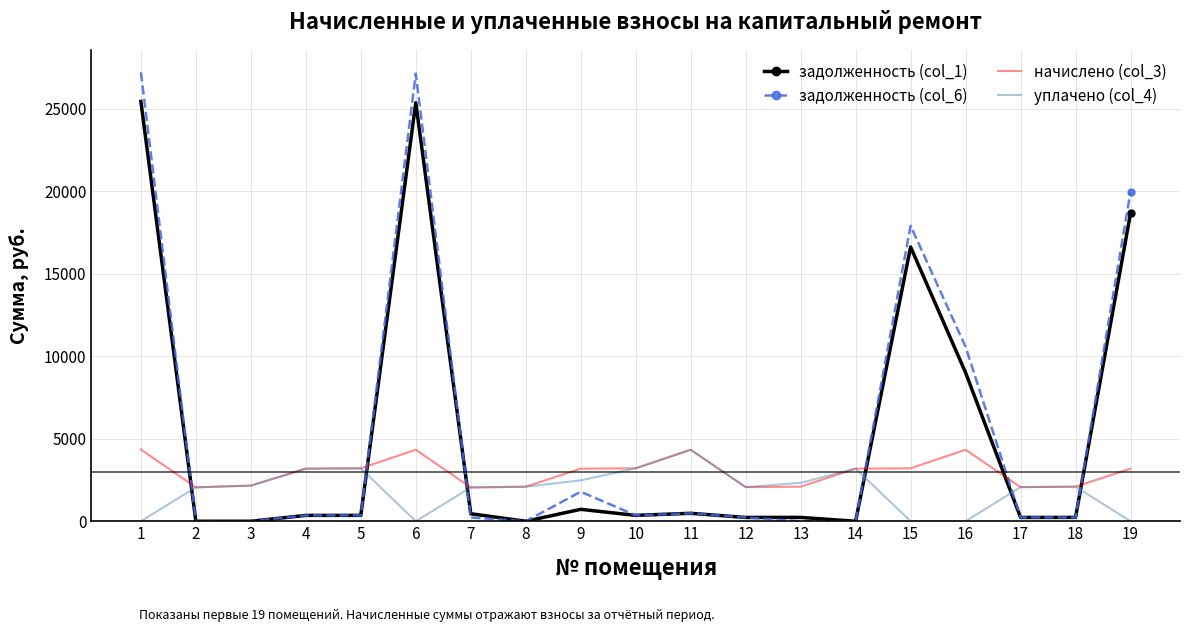

What is the average value of the задолженность (col_1) series?

5198.2